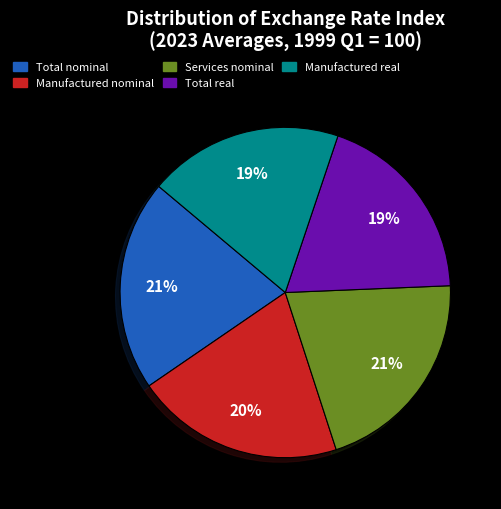

To the nearest percent, what is the difference between the largest and smallest slice percentages?

2%